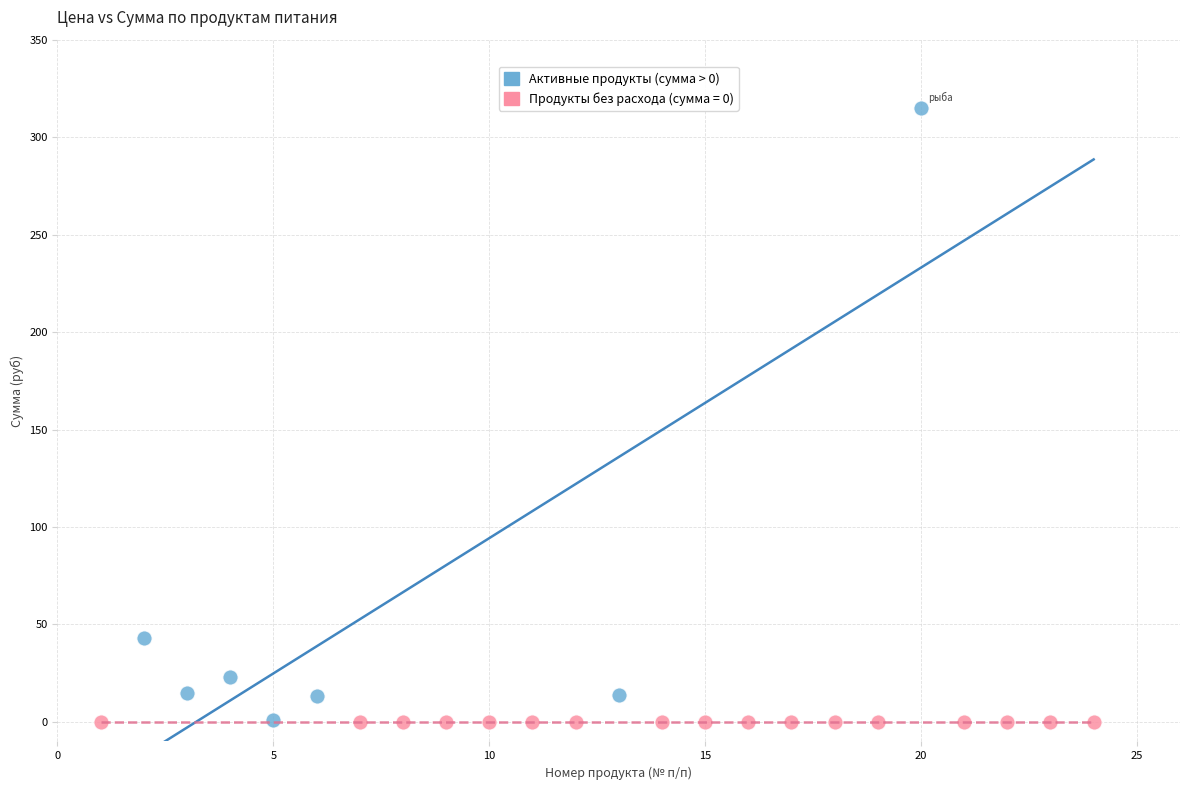

Which series reaches the maximum Y coordinate?

Активные продукты (сумма > 0)